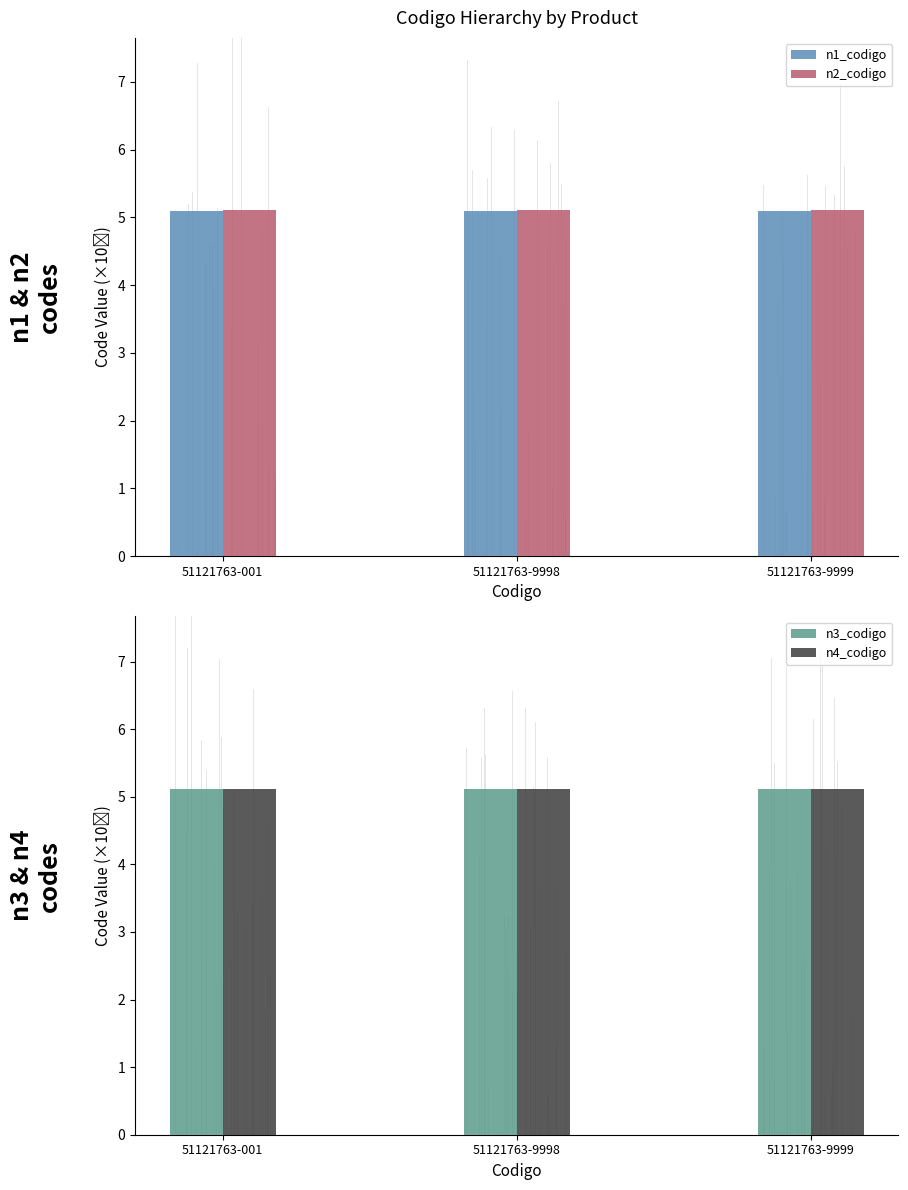

At how many categories does at least one series exceed 5?

3